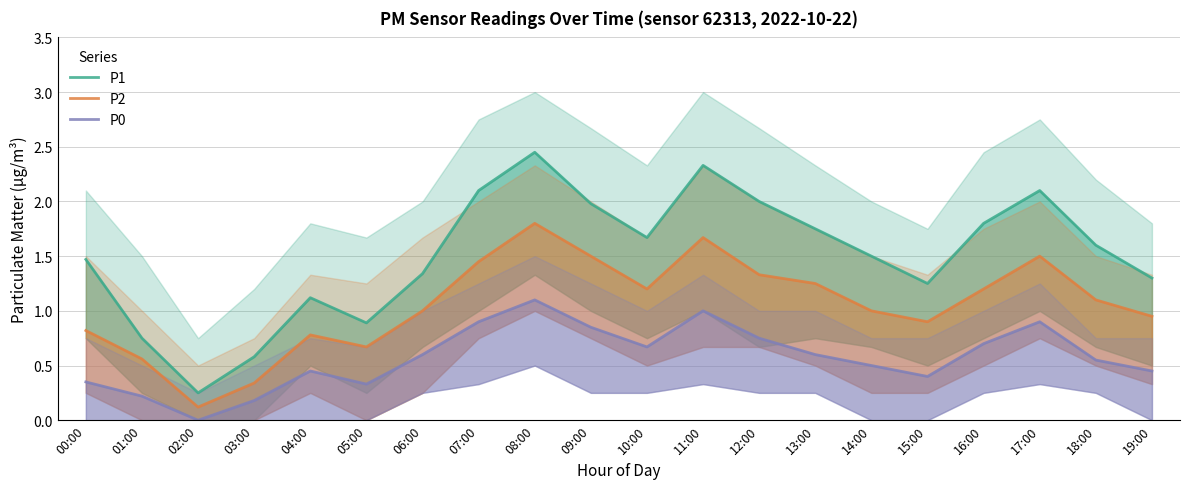

What is the label of the 3rd point from the right?

17:00